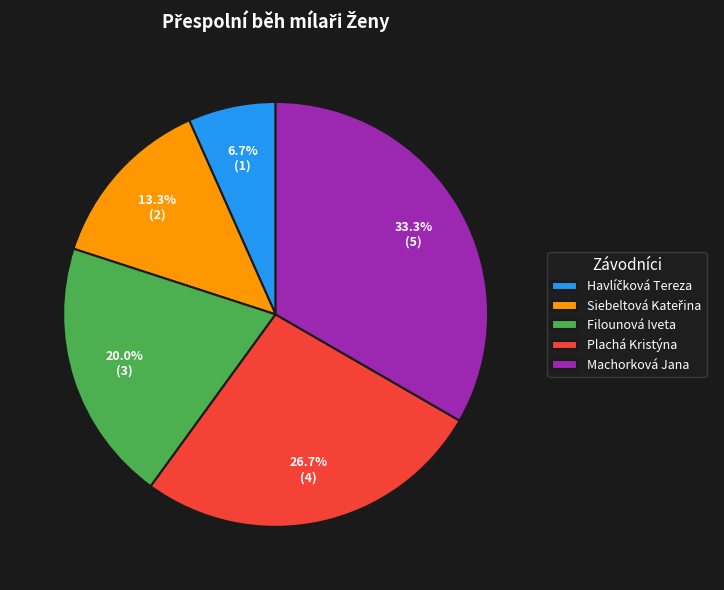

Is it true that Plachá Kristýna is 27% of the pie?

True